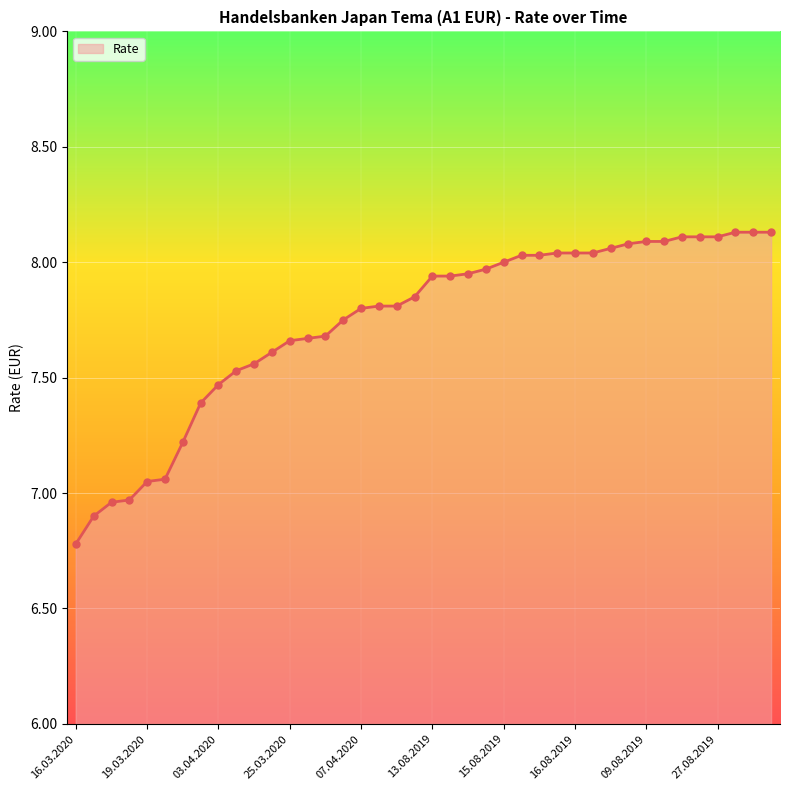

What is the change in value from 03.04.2020 to 09.08.2019?

+0.6